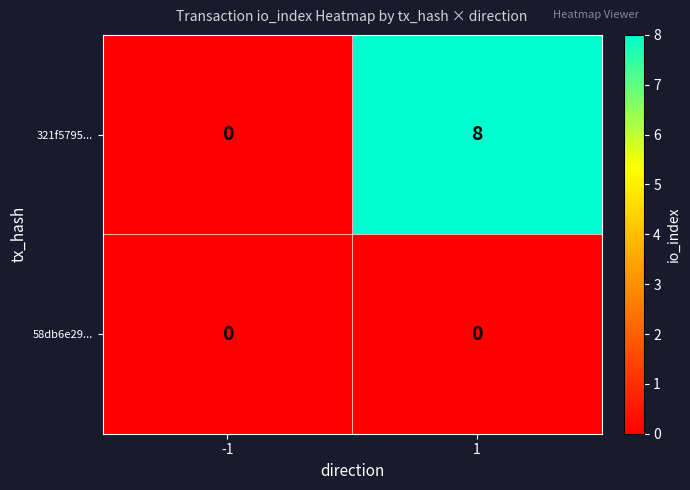

Which series has the widest spread of values?

321f5795...